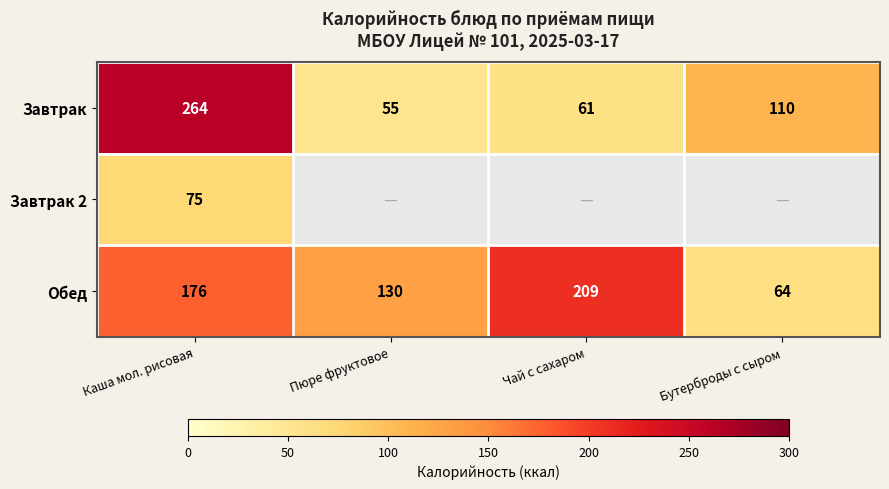

What is the difference between the maximum and minimum values in the Завтрак series?

209